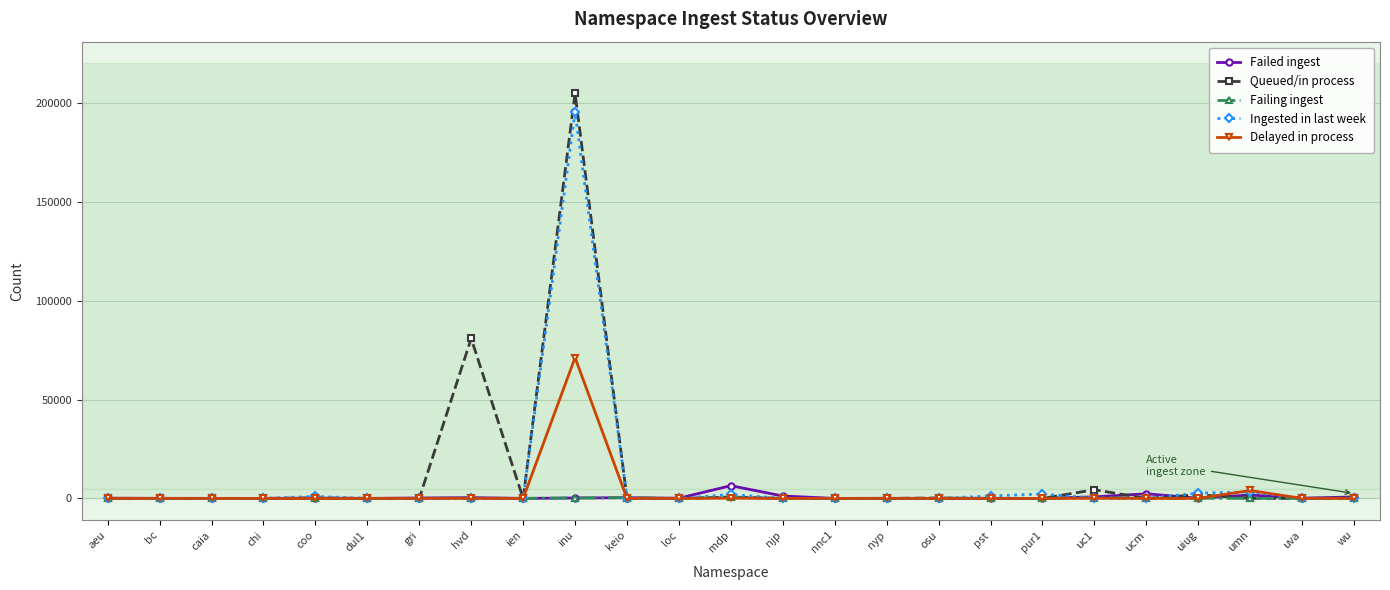

How many values in the Delayed in process series exceed 0?

4